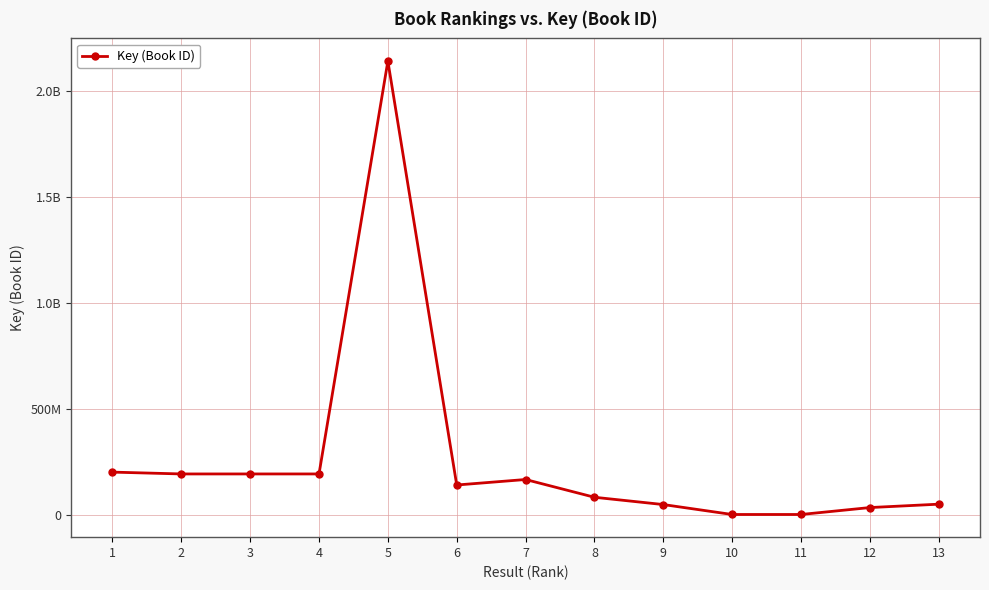

Does the chart have visible grid lines?

Yes